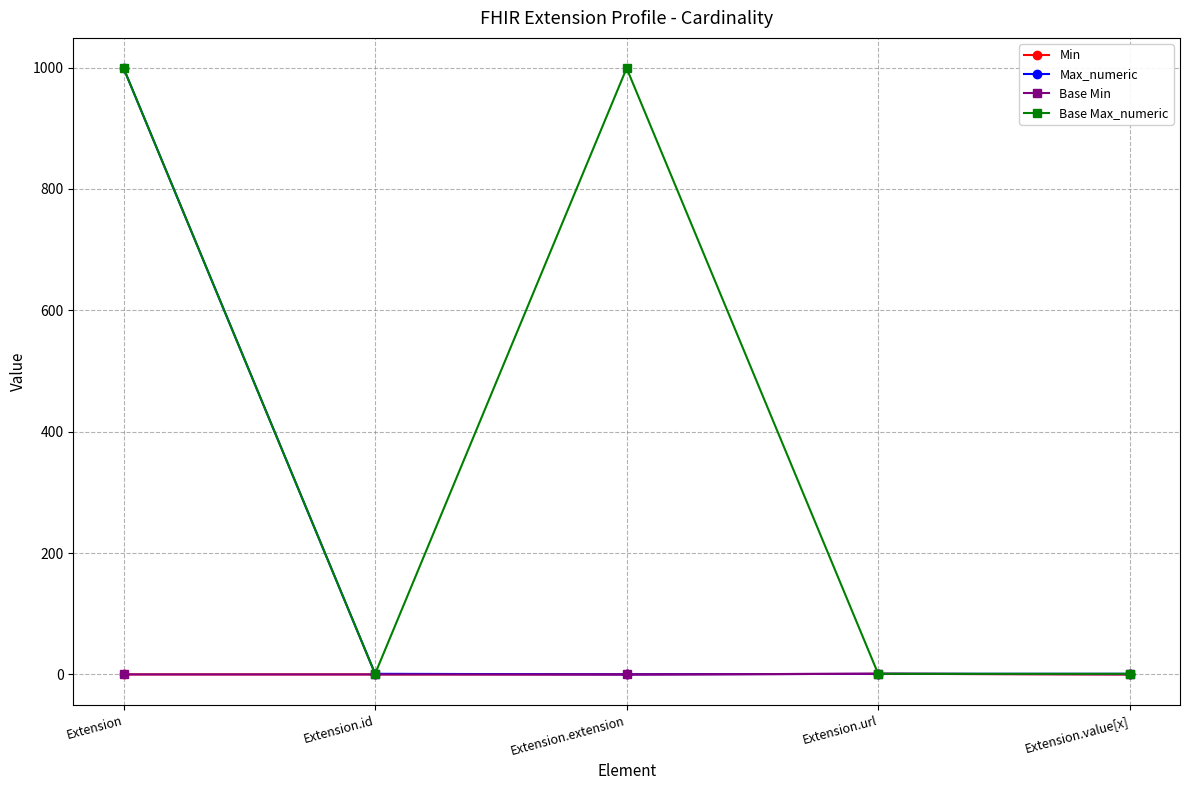

Reading right to left, transcribe all the data shown in this chart.

Min: Extension.value[x]=0	Extension.url=1	Extension.extension=0	Extension.id=0	Extension=0
Max_numeric: Extension.value[x]=1	Extension.url=1	Extension.extension=0	Extension.id=1	Extension=999
Base Min: Extension.value[x]=0	Extension.url=1	Extension.extension=0	Extension.id=0	Extension=0
Base Max_numeric: Extension.value[x]=1	Extension.url=1	Extension.extension=999	Extension.id=1	Extension=999